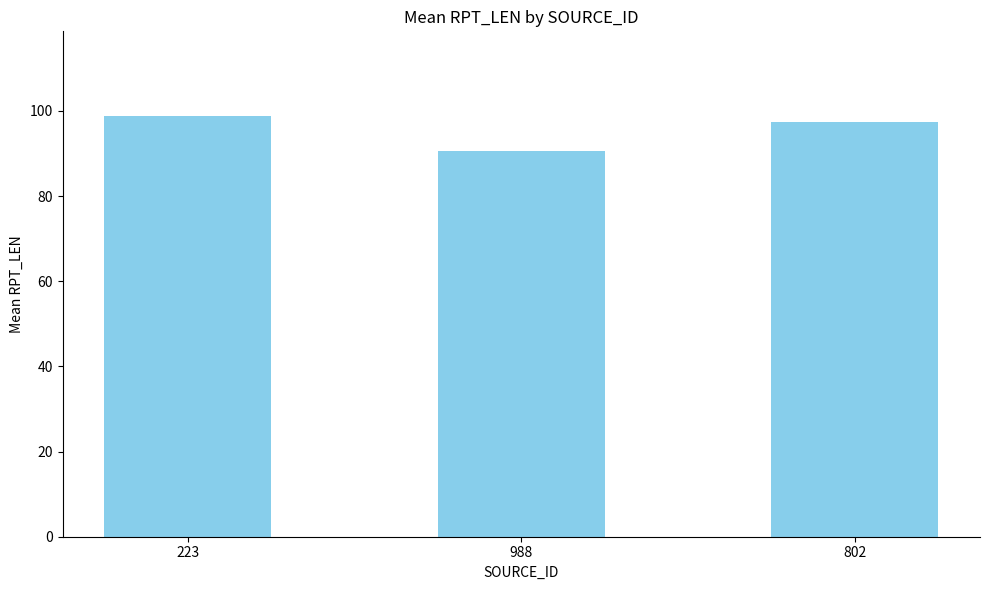

True or false: the data shows 97.3 at 802.

True